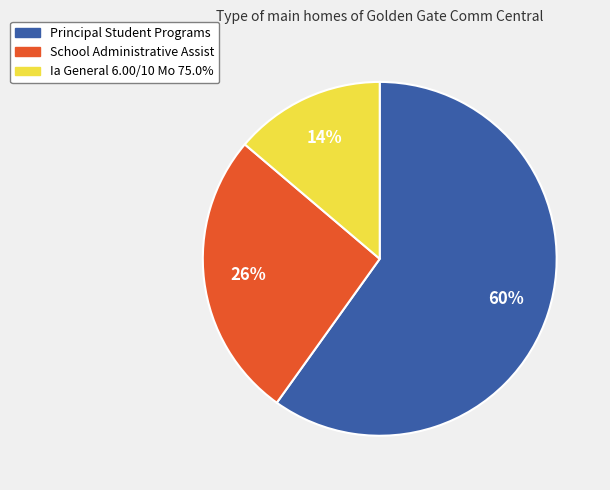

Is School Administrative Assist the majority of the pie?

No